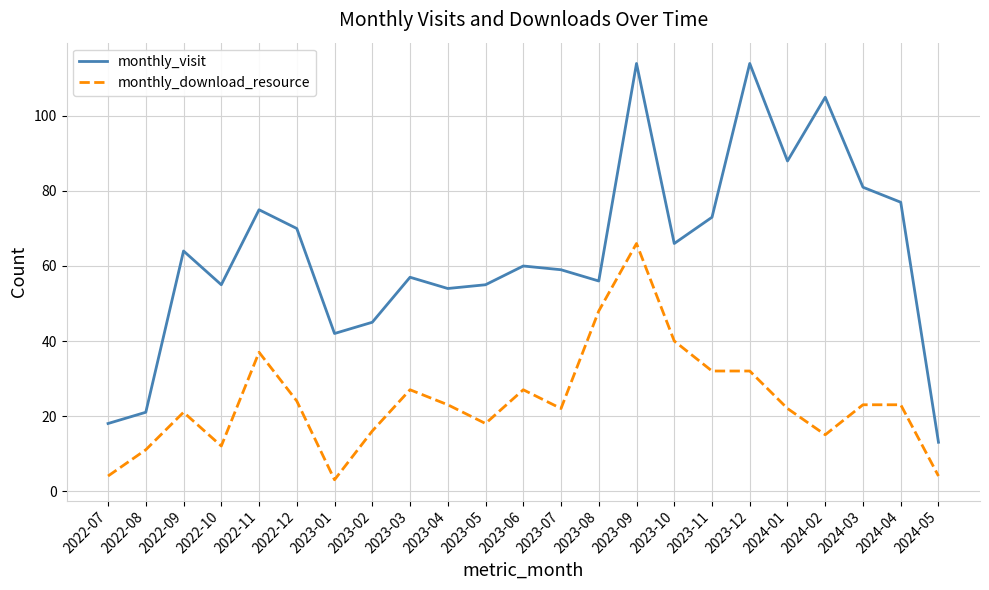

True or false: monthly_download_resource and monthly_visit intersect in this chart.

False